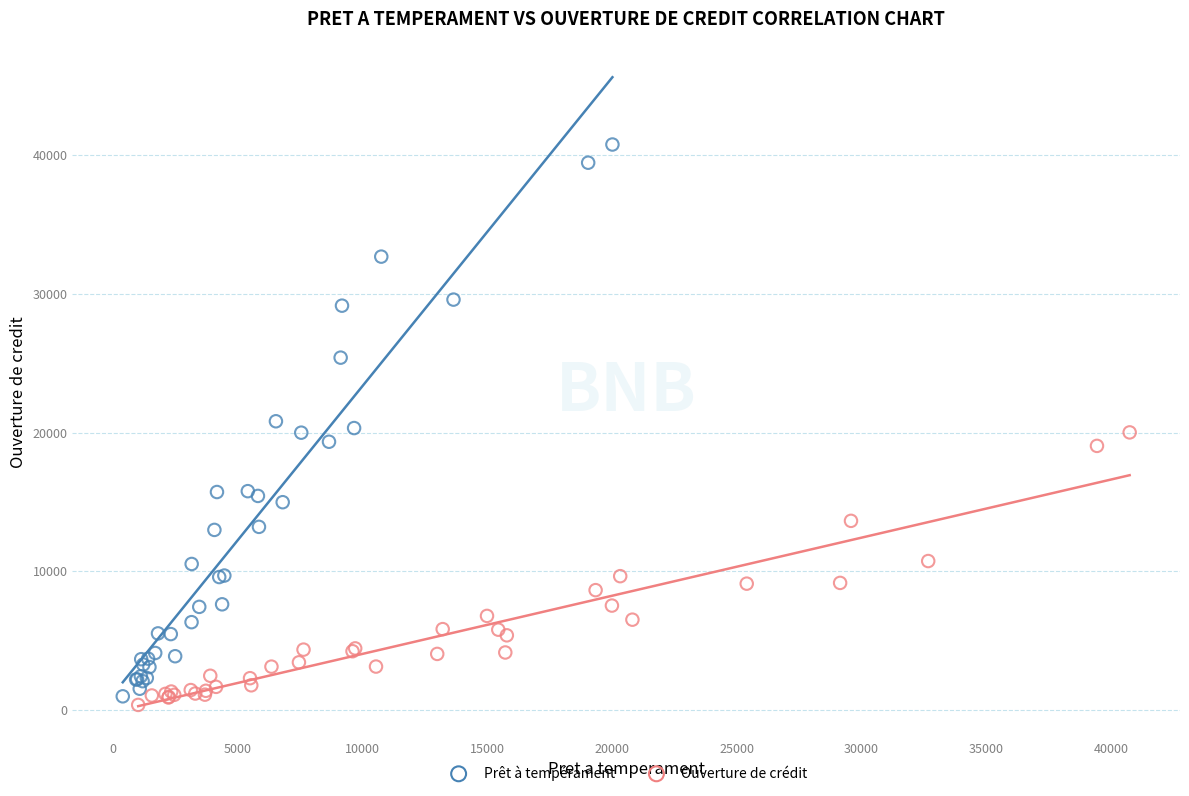

Which series reaches the minimum Y coordinate?

Ouverture de crédit